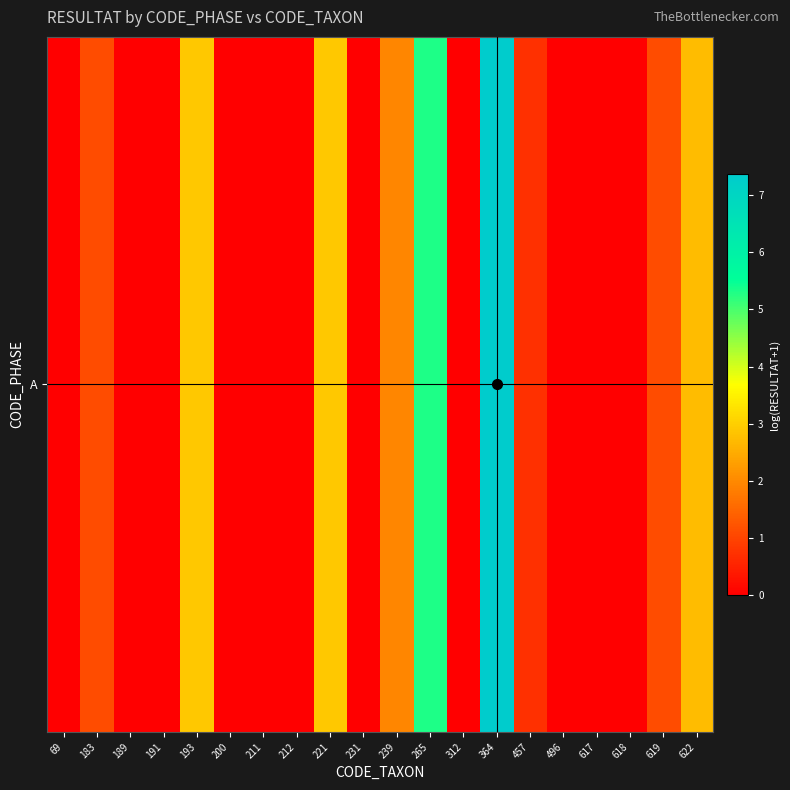

At which category does the chart reach its minimum across all series?

69